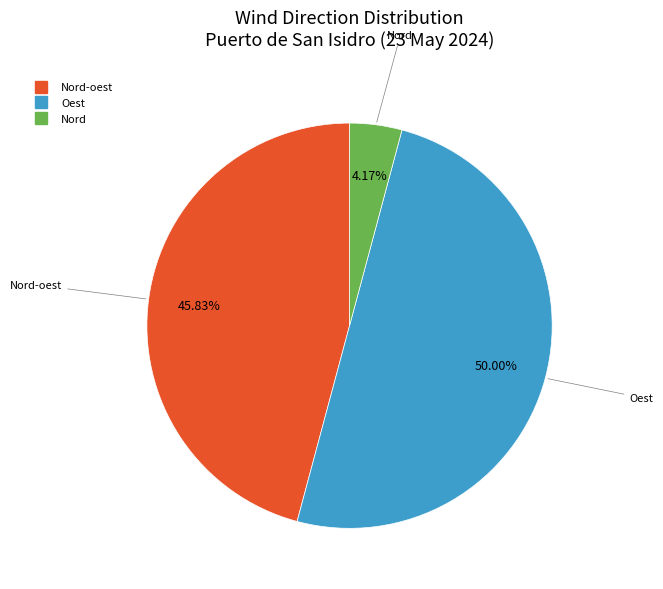

Does any single category account for the majority?

Yes